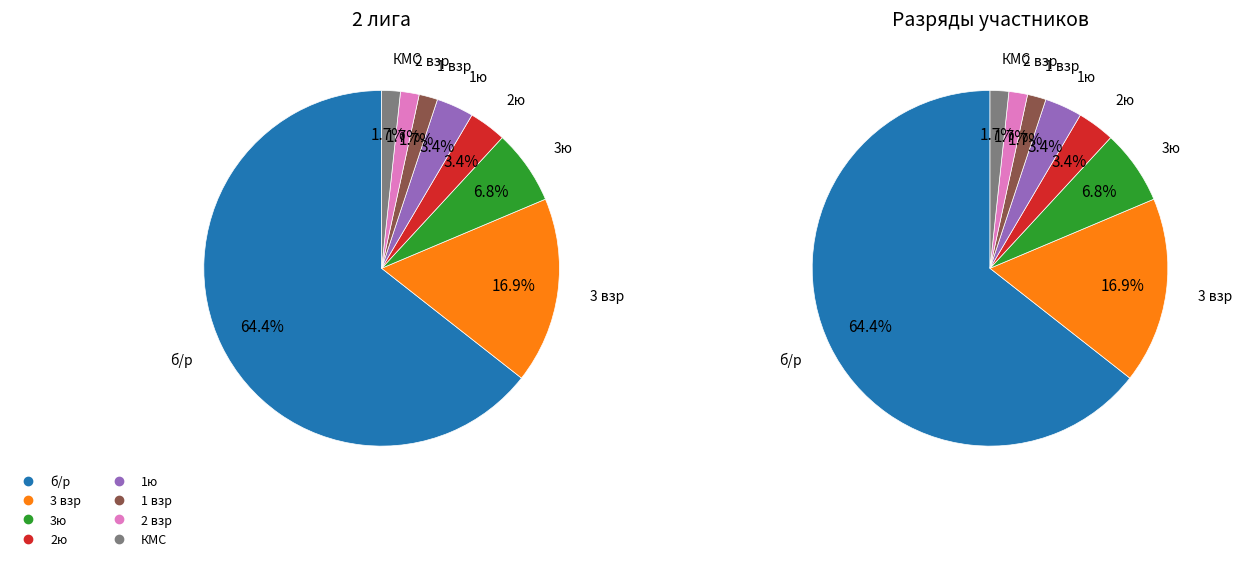

Is it true that 3ю is 7% of the pie?

True